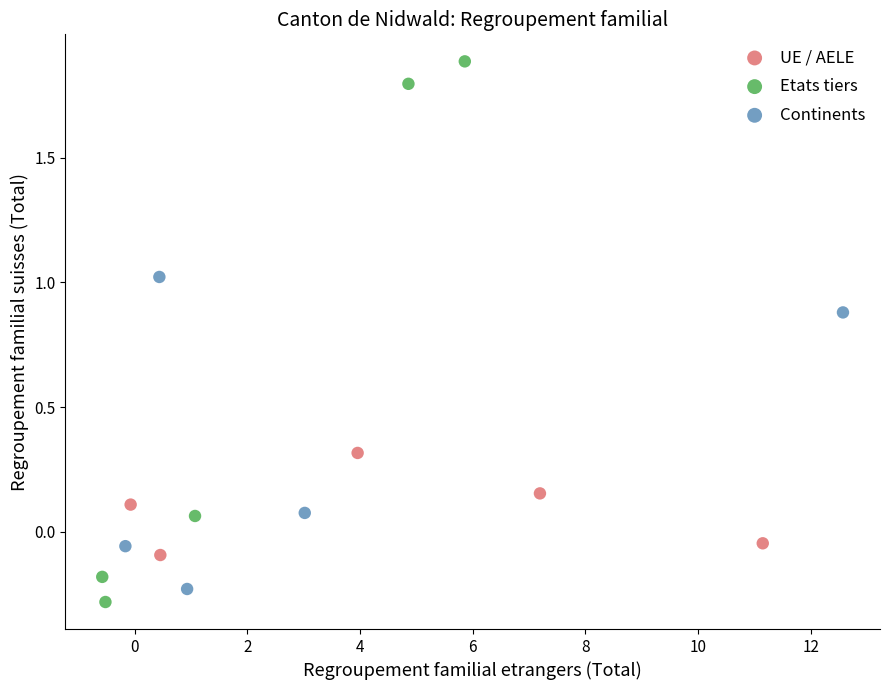

Which series reaches the maximum Y coordinate?

Etats tiers